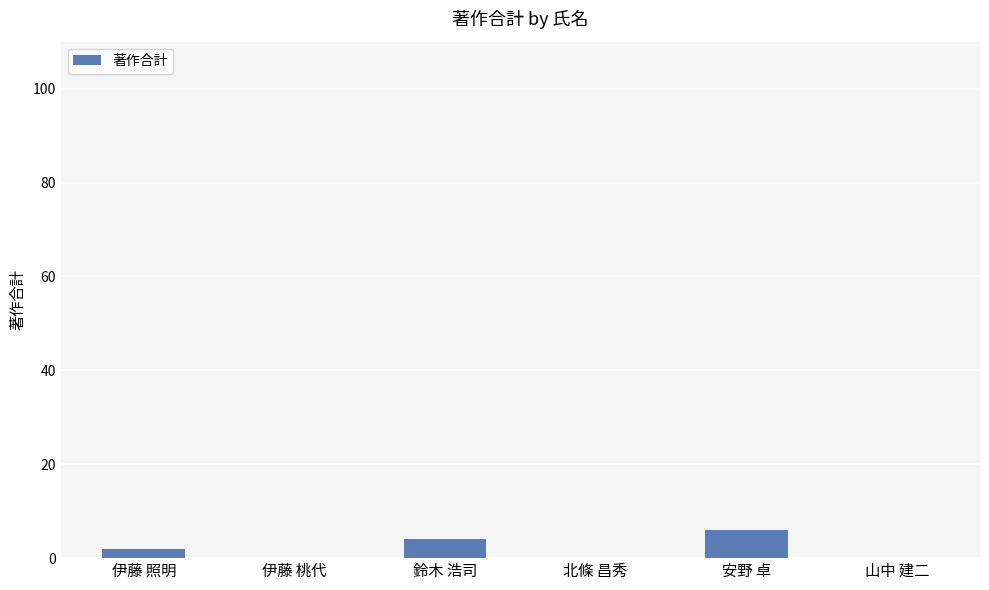

The chart shows a value of 6 at 安野 卓. True or false?

True